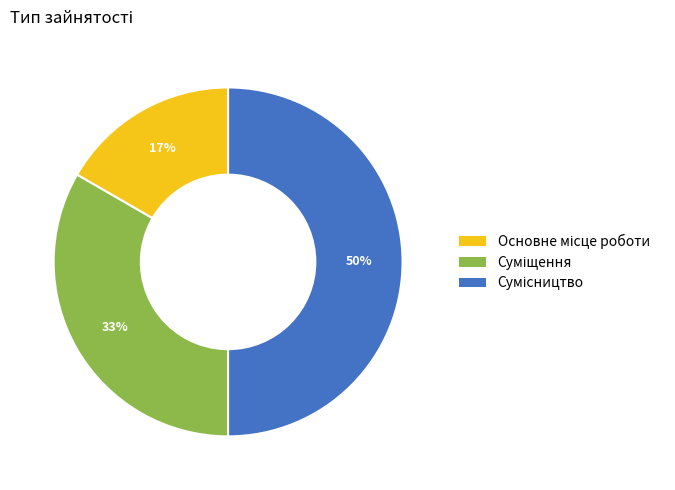

To the nearest percent, what is the difference between the largest and smallest slice percentages?

33%